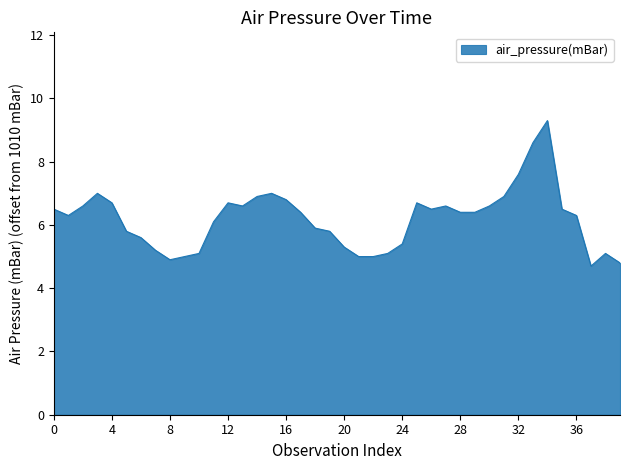

What is the greatest value displayed?

9.3